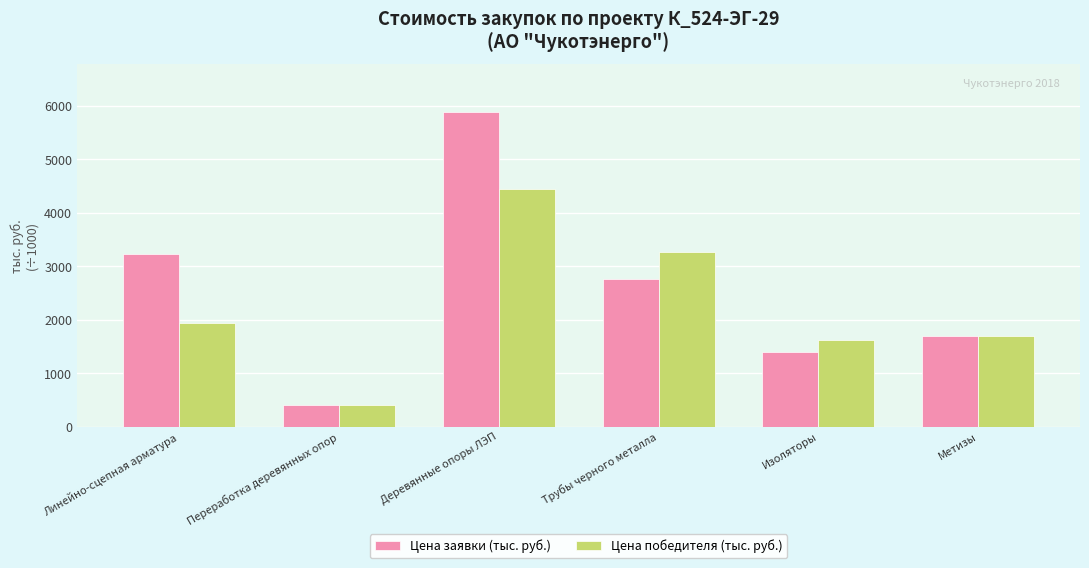

Where does the Цена победителя (тыс. руб.) series first go above 1947326?

Линейно-сцепная арматура